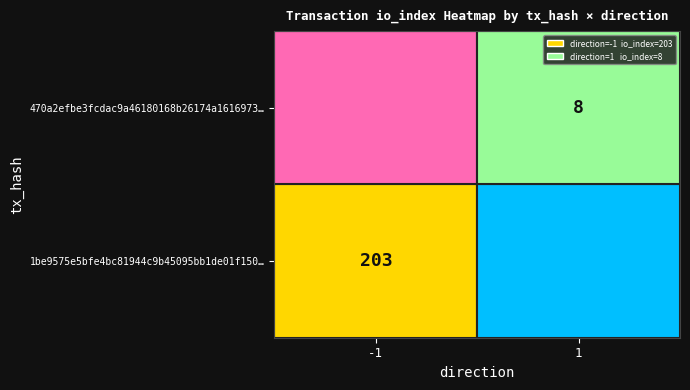

Is it true that 470a2efbe3fcdac9a46180168b26174a1616973… equals 11 at 1?

False